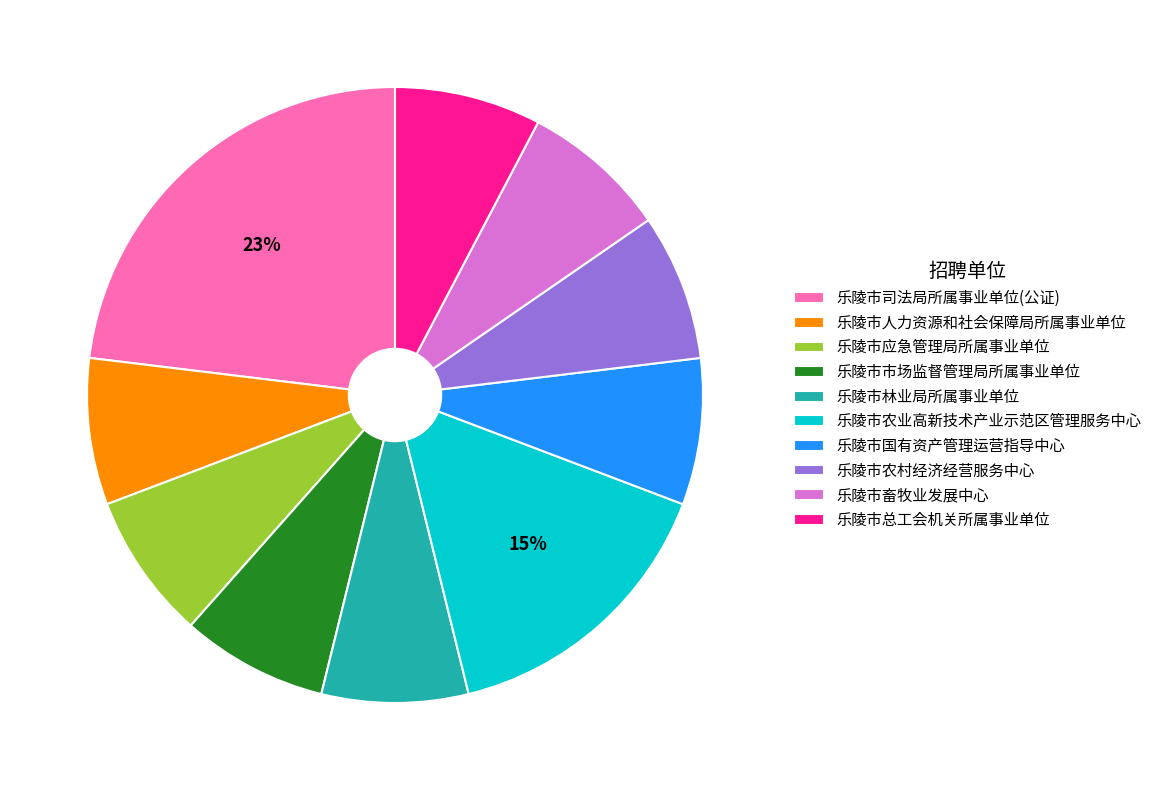

To the nearest percent, what is the average slice percentage?

10%